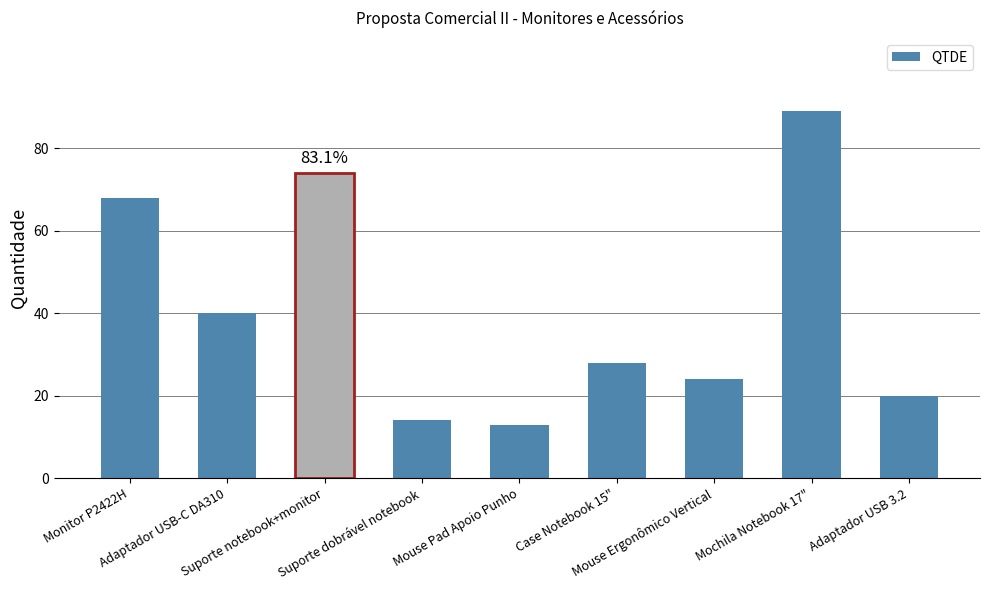

What position from the right is Adaptador USB 3.2?

1